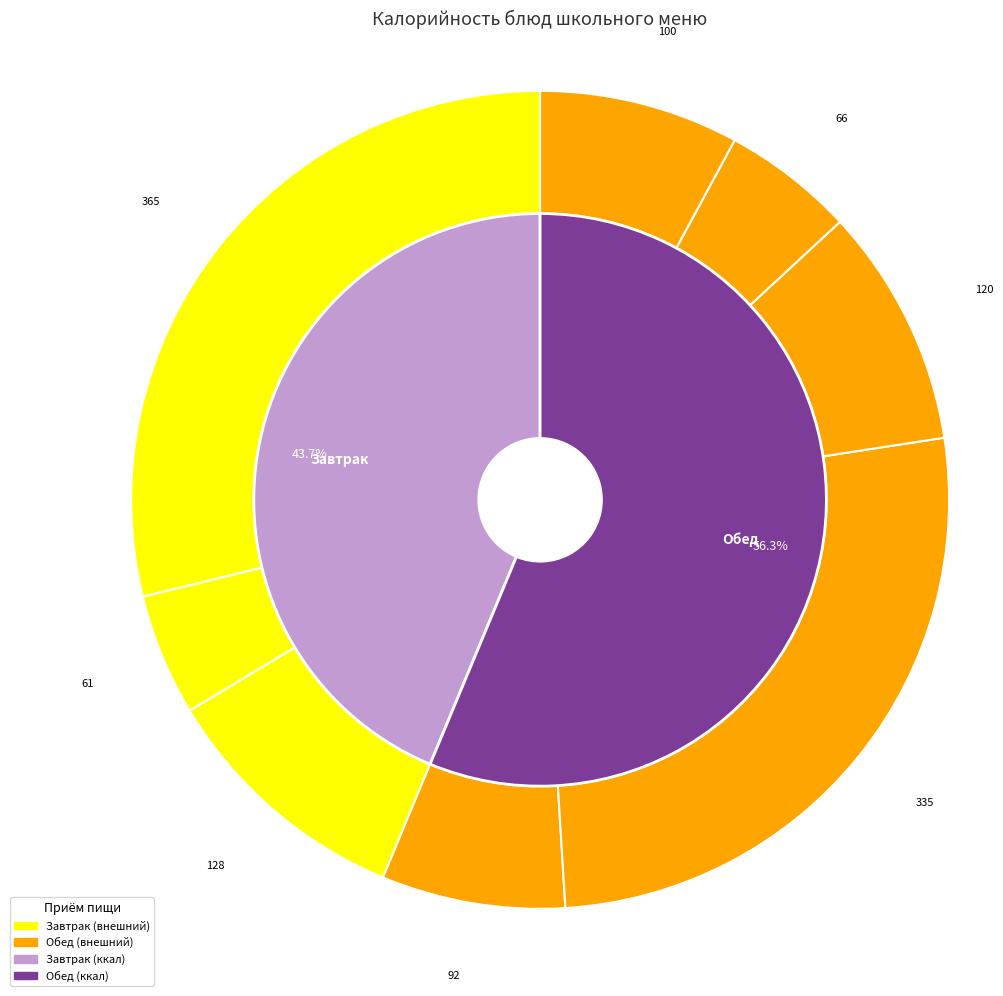

To the nearest percent, what portion does напиток из ягод represent?

8%